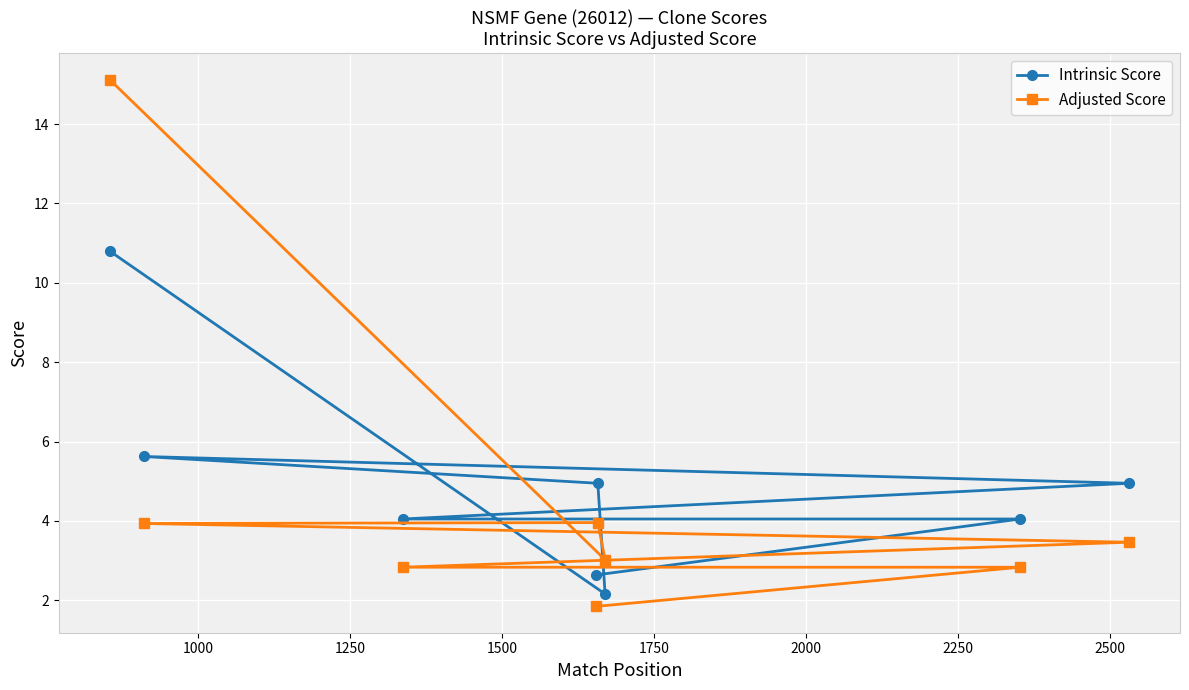

Rank the series by their maximum value, from lowest to highest.

Intrinsic Score, Adjusted Score